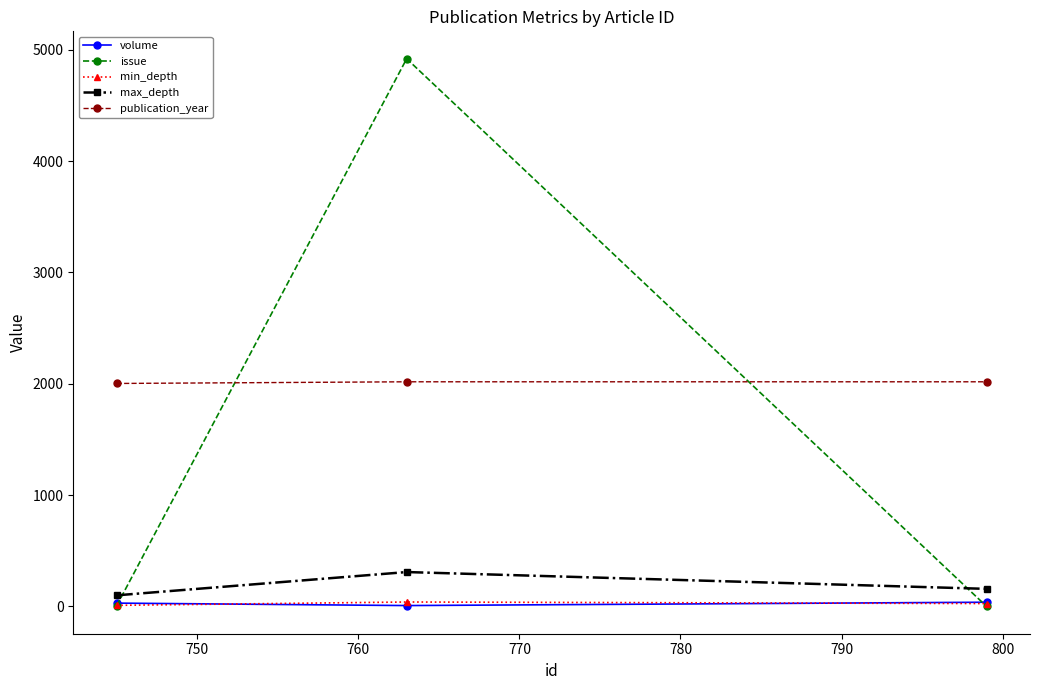

Does the chart have visible grid lines?

No